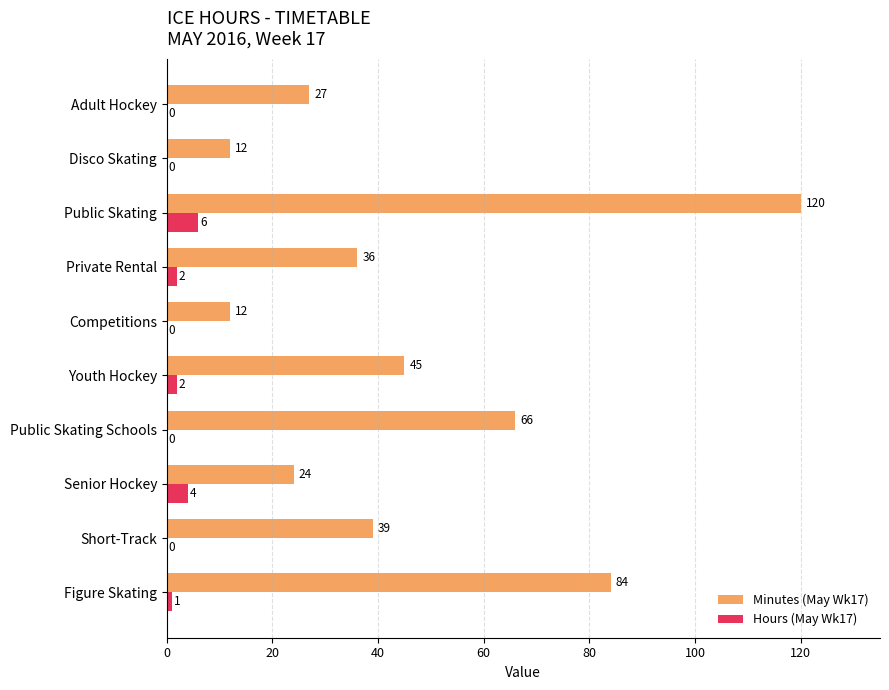

Between Public Skating and Disco Skating, which series saw the biggest shift?

Minutes (May Wk17)